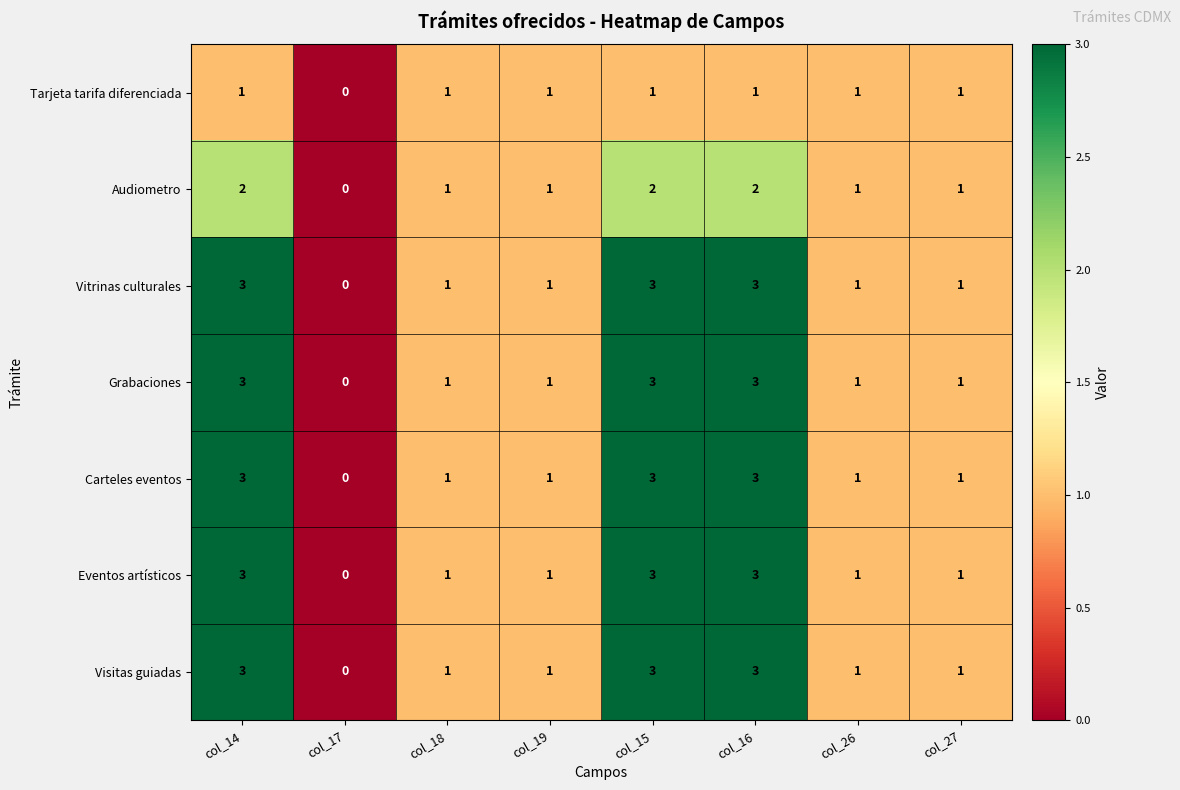

Is it true that Vitrinas culturales equals 1 at col_27?

True